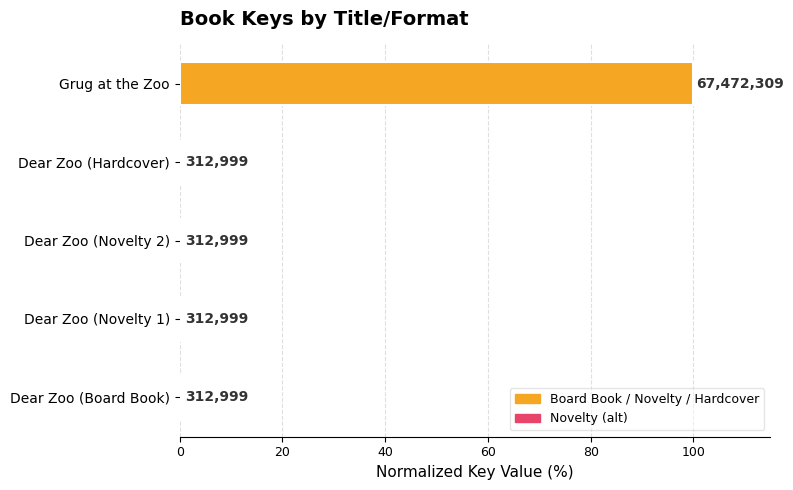

How many bars are there in total?

5